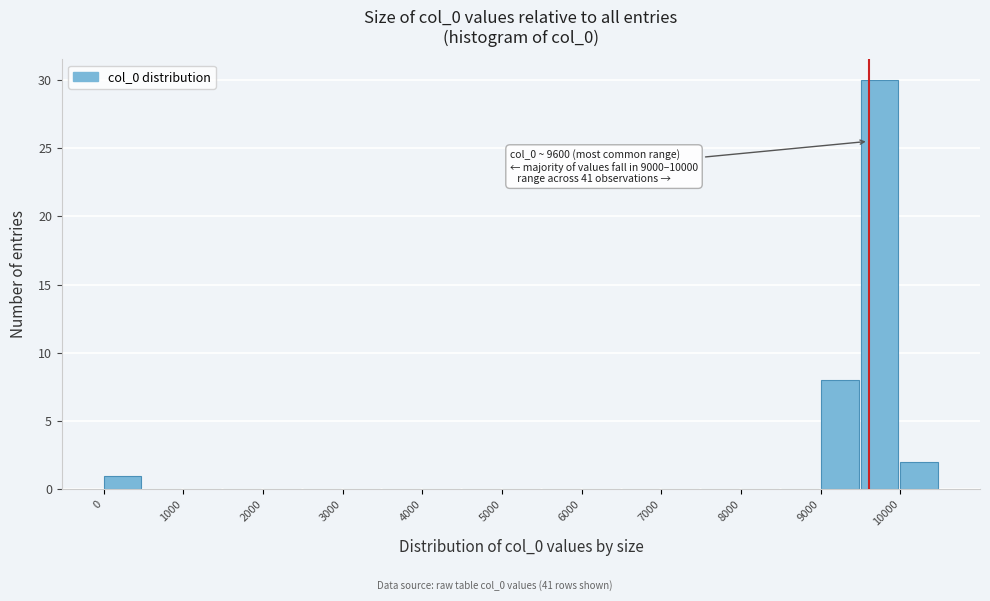

Which range on the x-axis has the tallest bar?

9500 to 10000